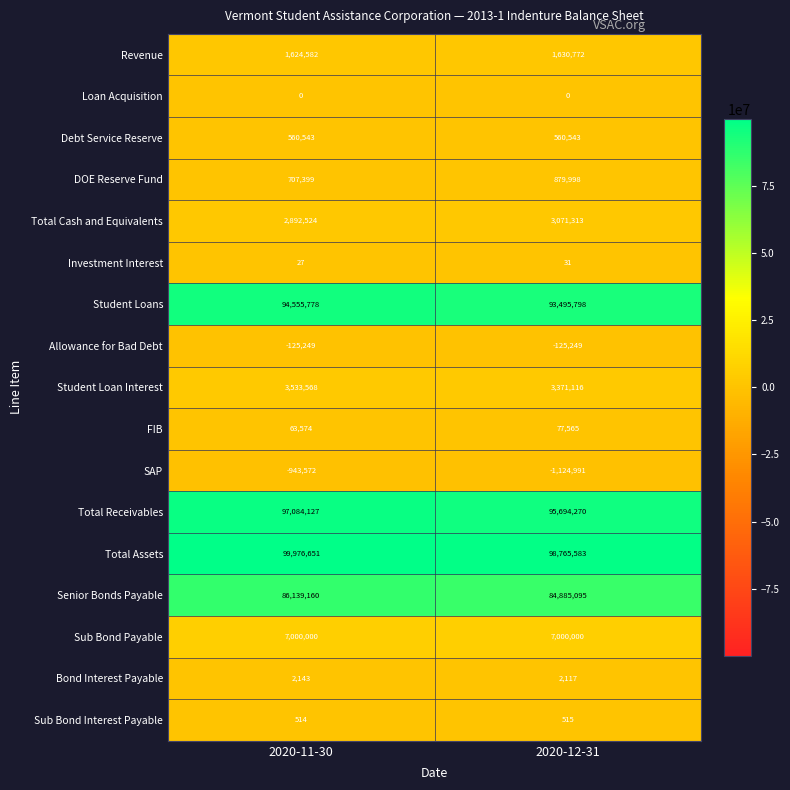

The Investment Interest series shows 9 at 2020-12-31. True or false?

False